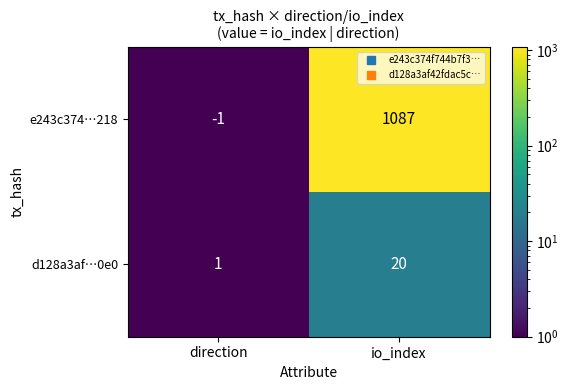

What is the sum of all e243c374…218 values?

1086